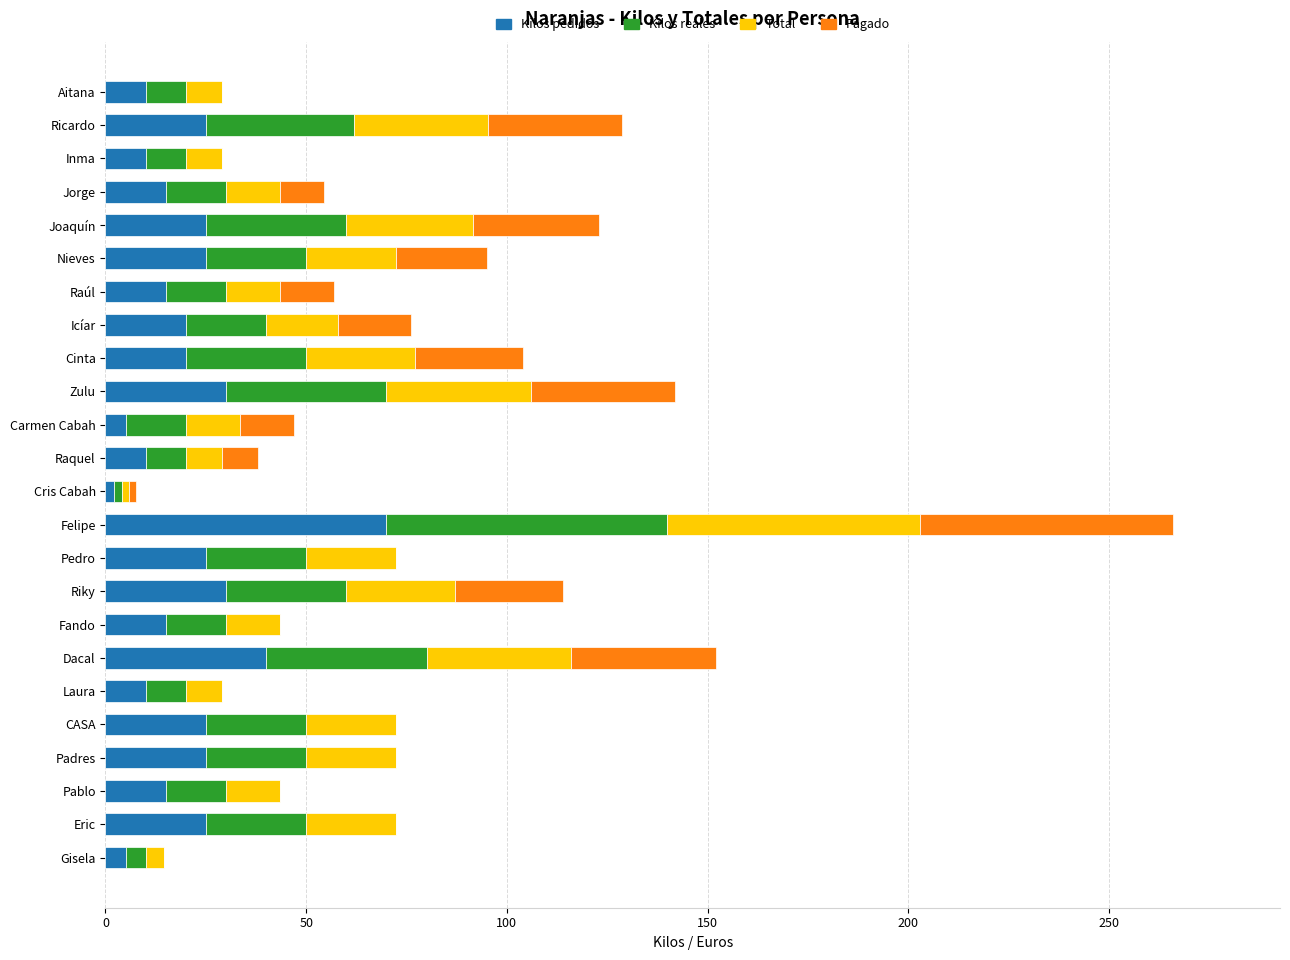

At which category is the sum across all series the highest?

Felipe